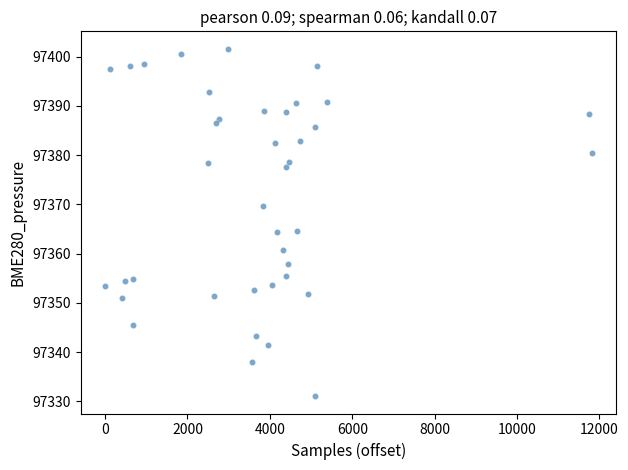

What is the range of Y values (max minus min)?

70.6